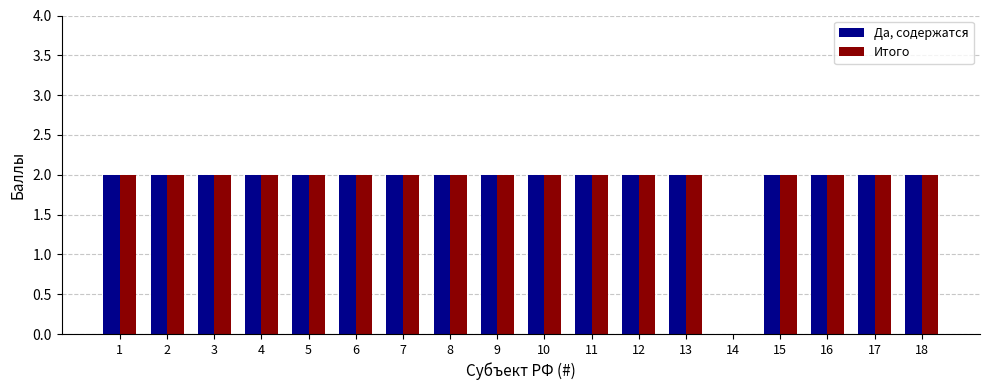

True or false: Да, содержатся has a value of 3 at 18.

False